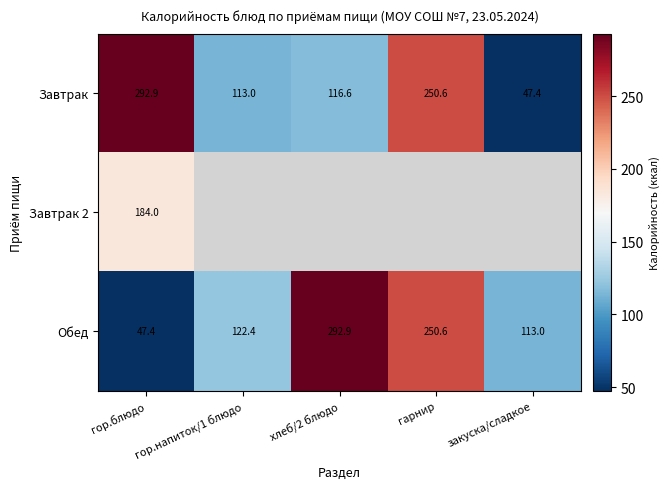

List the labels in order of Завтрак value, smallest first.

закуска/сладкое, гор.напиток/1 блюдо, хлеб/2 блюдо, гарнир, гор.блюдо